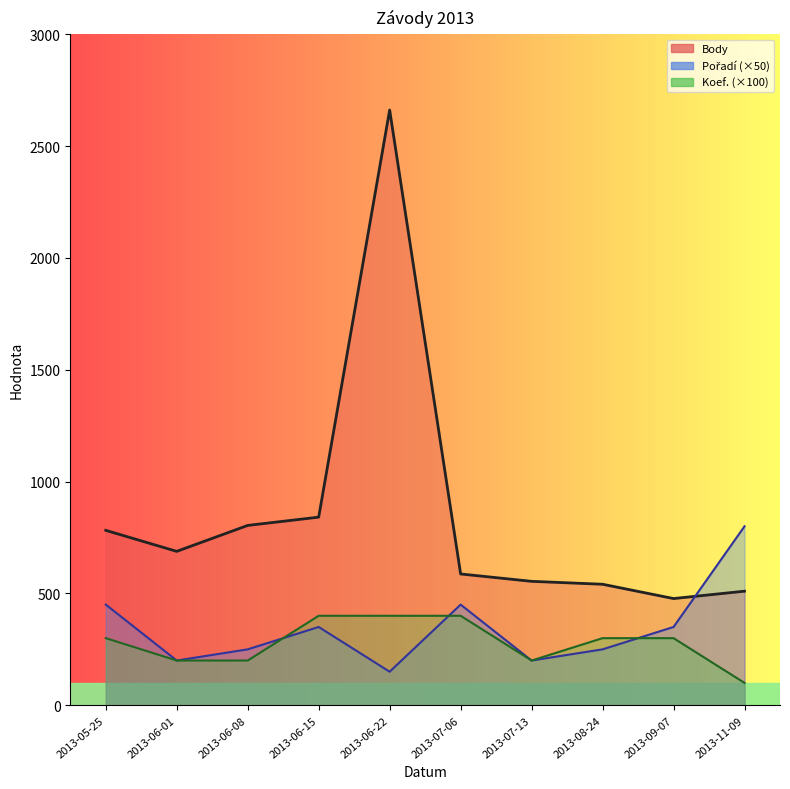

What is the difference between the highest and lowest values at 2013-06-01?

488